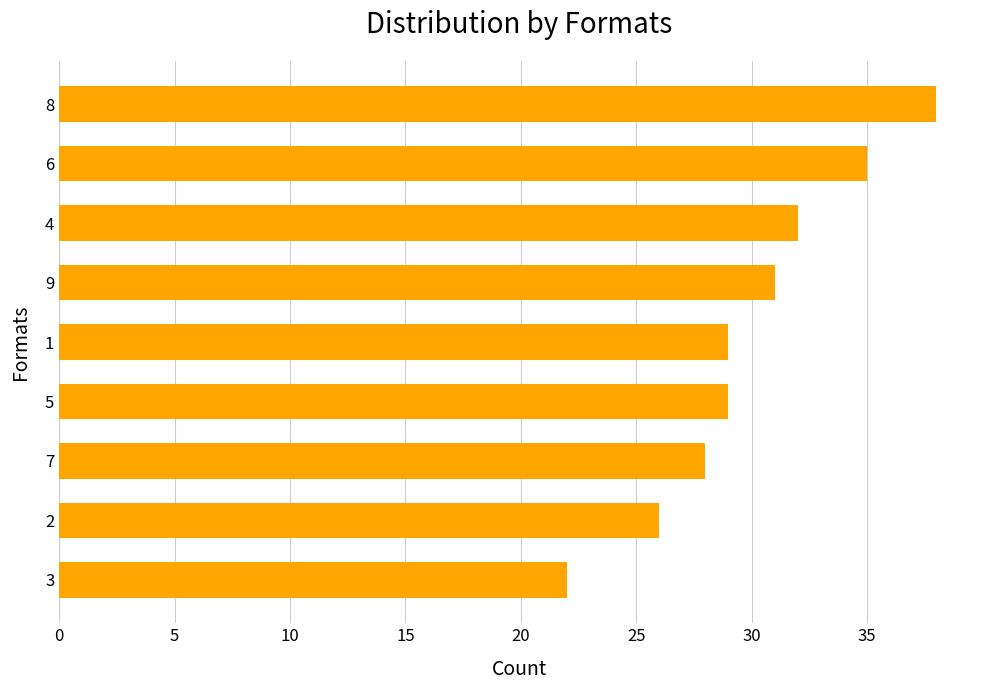

What is the sum of all values?

270